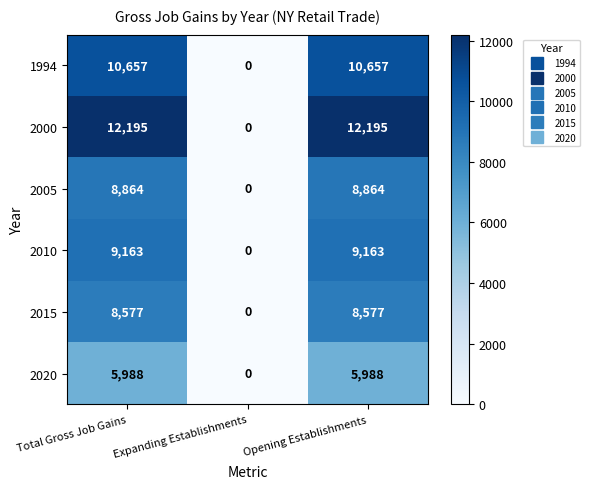

What is the difference between the maximum and minimum values in the 2005 series?

8864